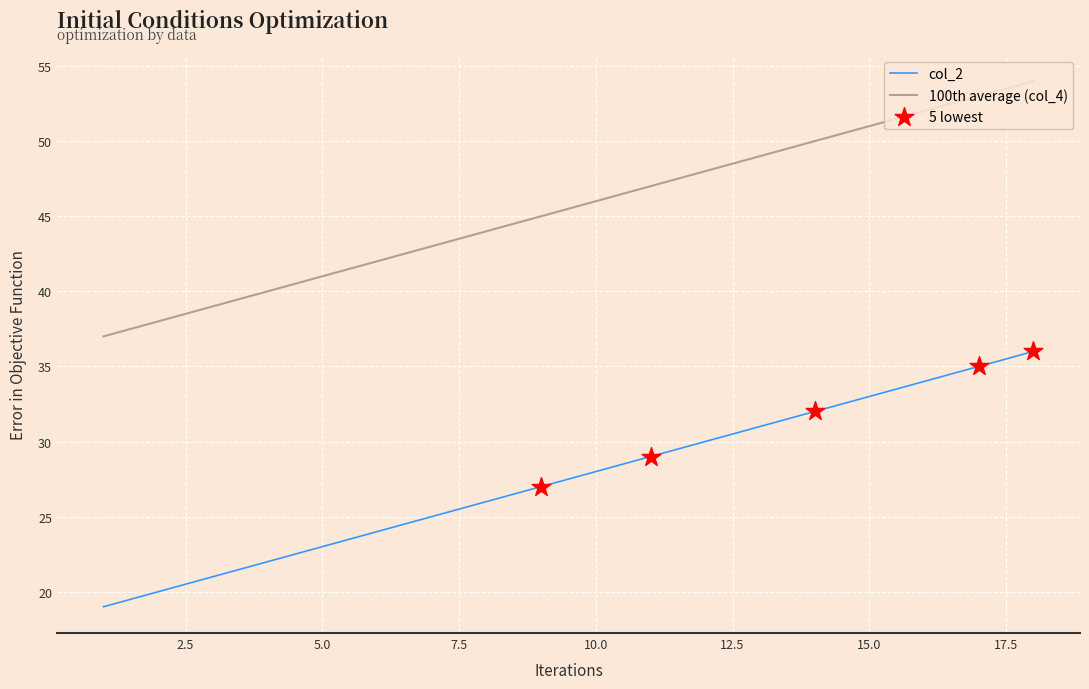

List the series in order of their peak value, lowest first.

col_2, 100th average (col_4)